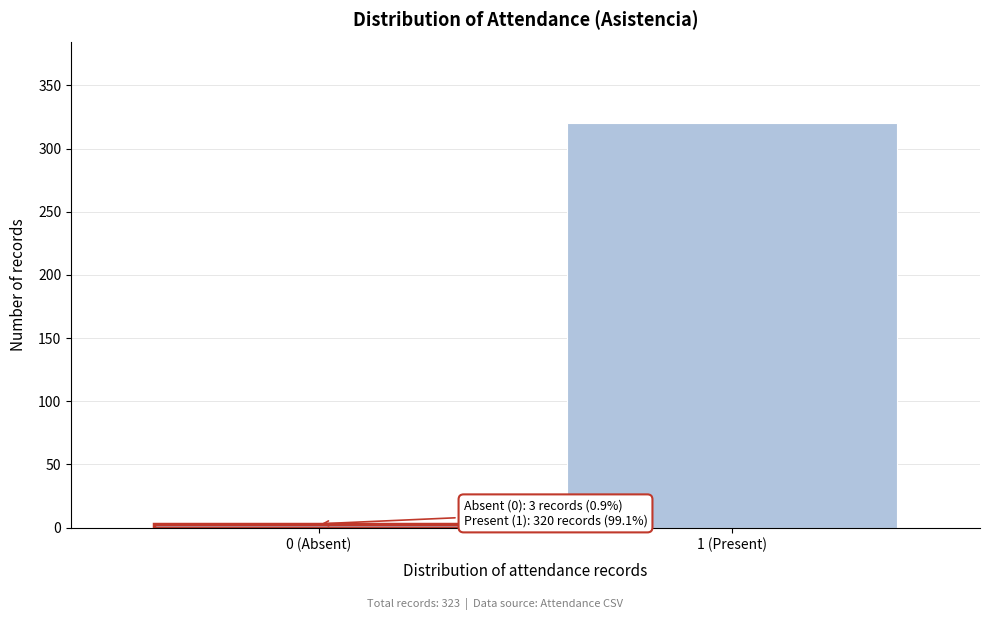

Reading left to right, transcribe all the data shown in this chart.

0 (Absent)=3	1 (Present)=320